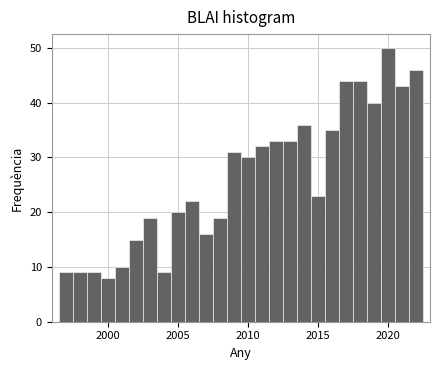

Read against the x-axis, roughly where is the centre of the tallest bar?

2020.0